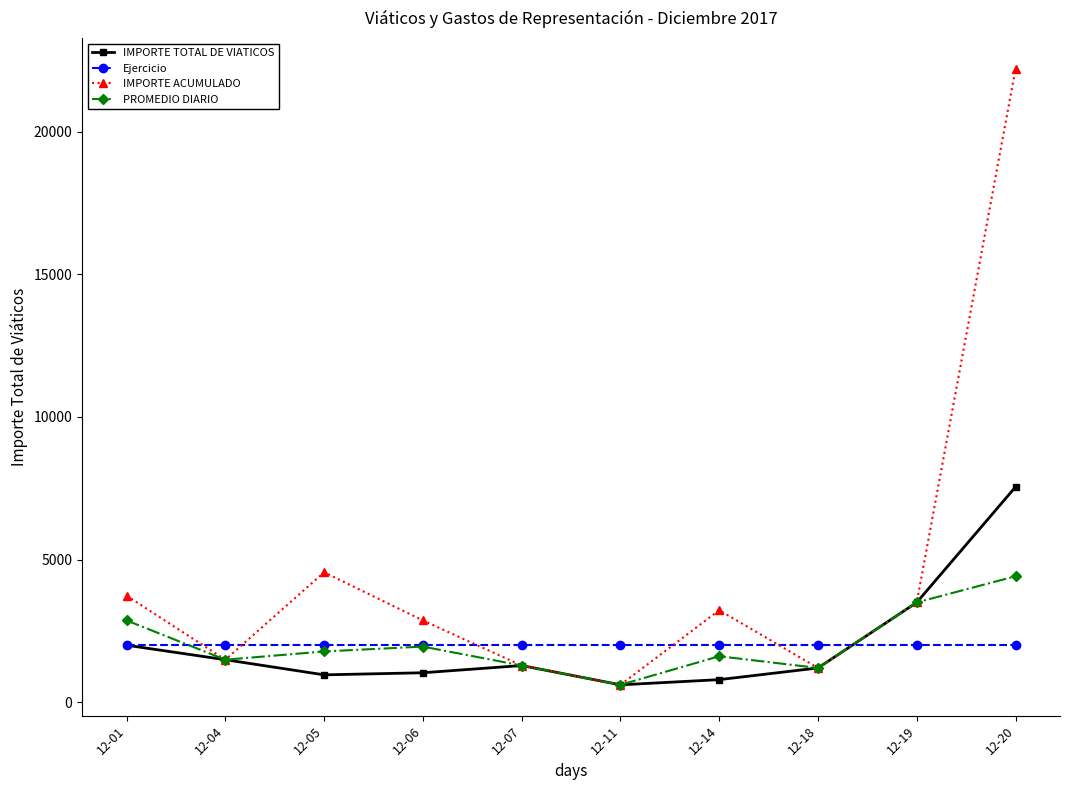

True or false: Ejercicio and IMPORTE ACUMULADO intersect in this chart.

True